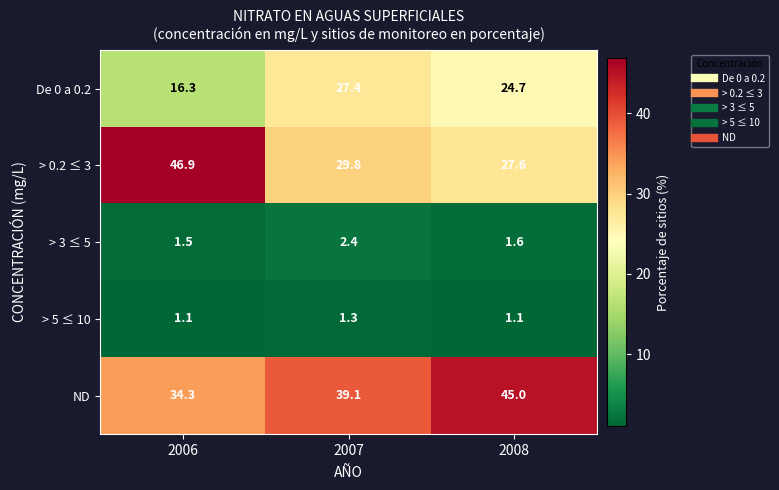

The > 0.2 ≤ 3 series shows 39.6 at 2008. True or false?

False